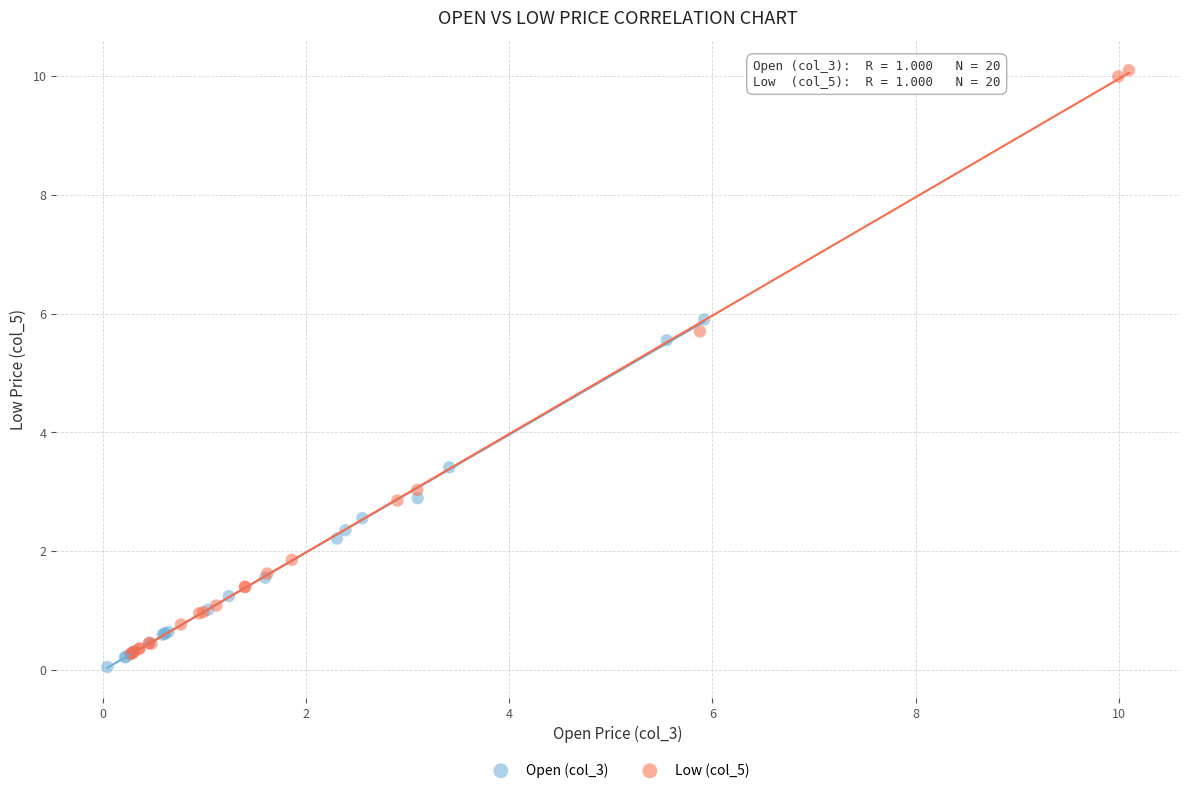

Which series reaches the maximum Y coordinate?

Low (col_5)